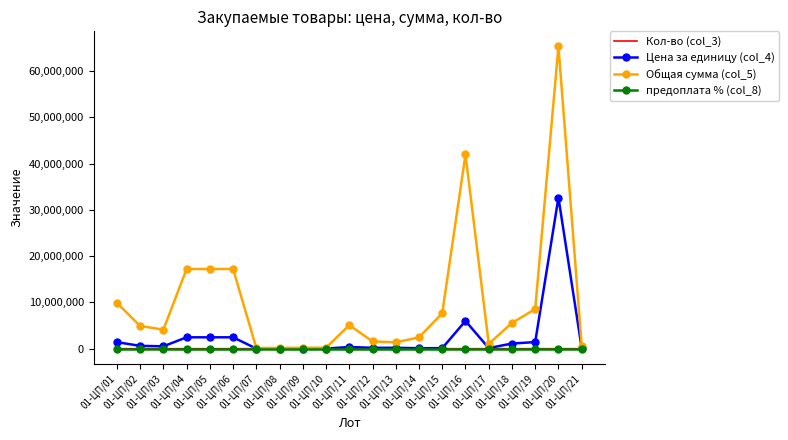

Which series has the widest spread of values?

Общая сумма (col_5)